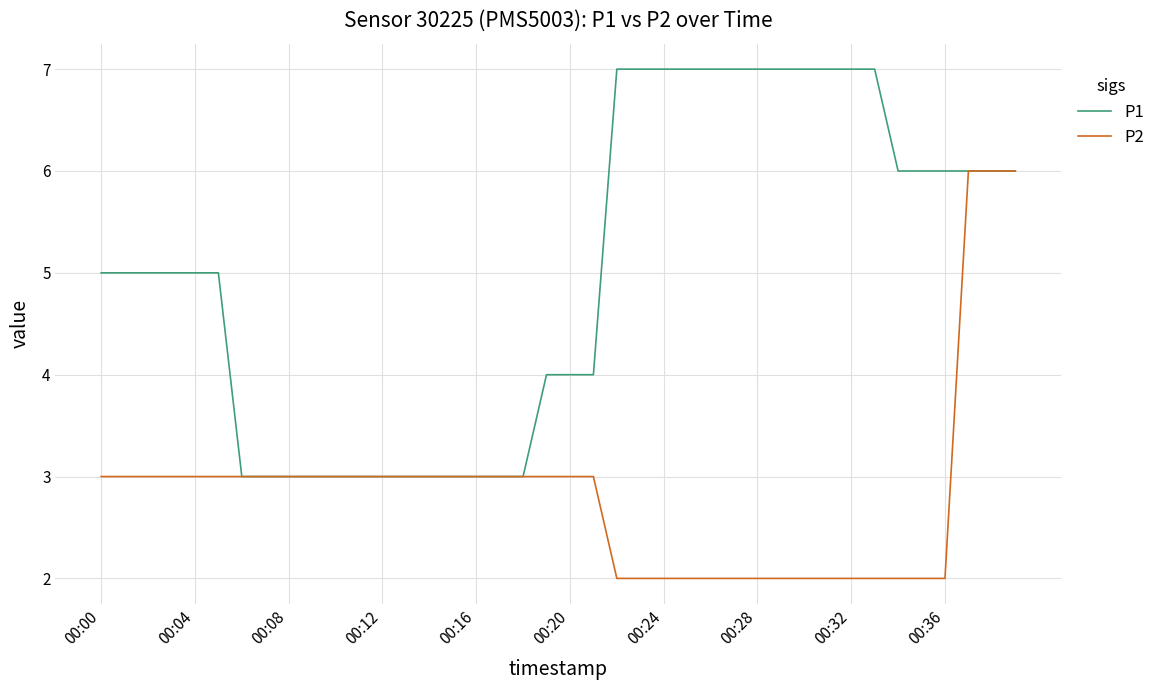

What are all the series names shown in the legend?

P1, P2